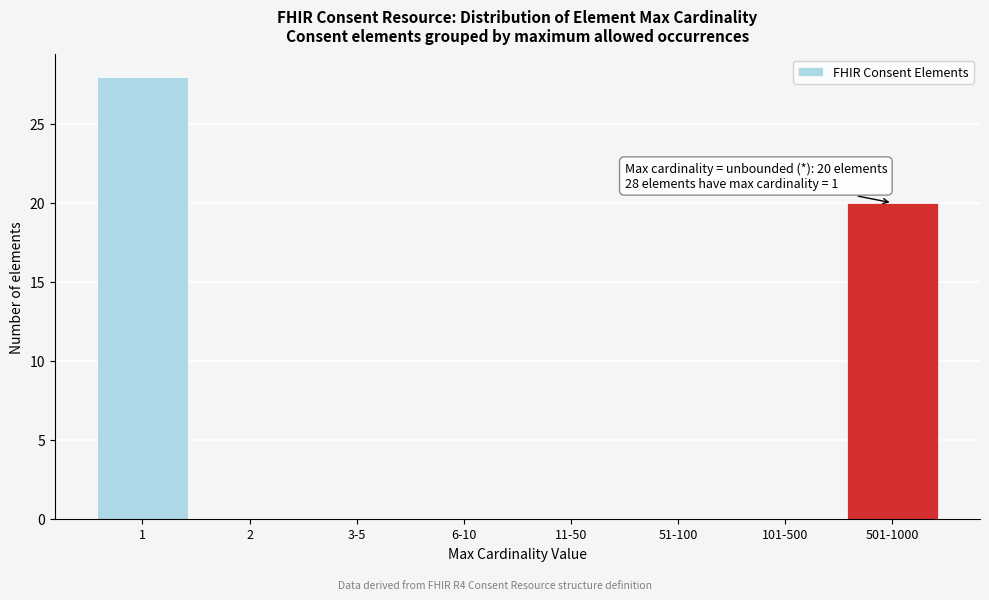

Reading left to right, transcribe all the data shown in this chart.

1=28	2=0	3-5=0	6-10=0	11-50=0	51-100=0	101-500=0	501-1000=20